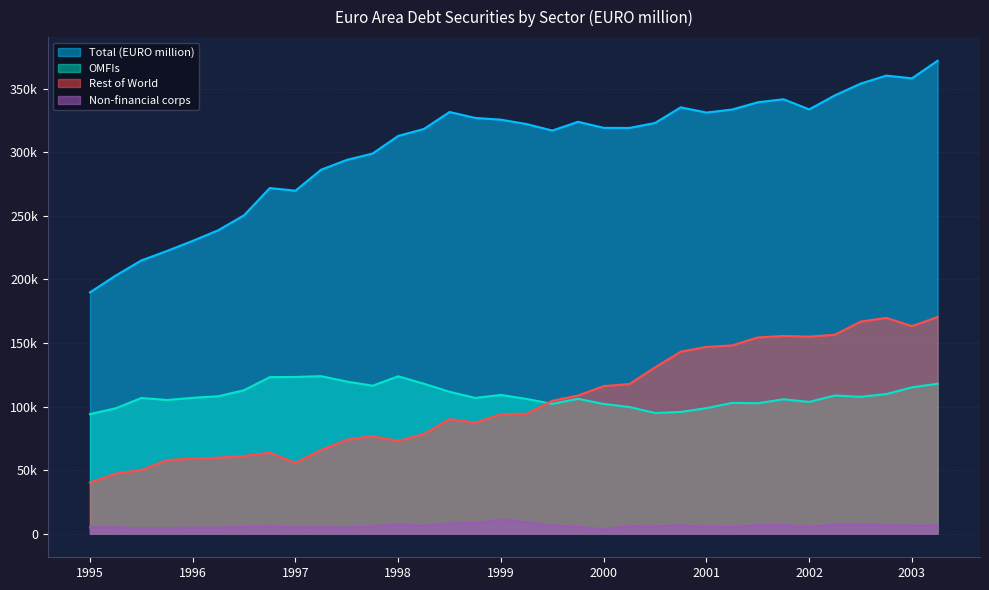

What are all the series names shown in the legend?

Total (EURO million), OMFIs, Rest of World, Non-financial corps